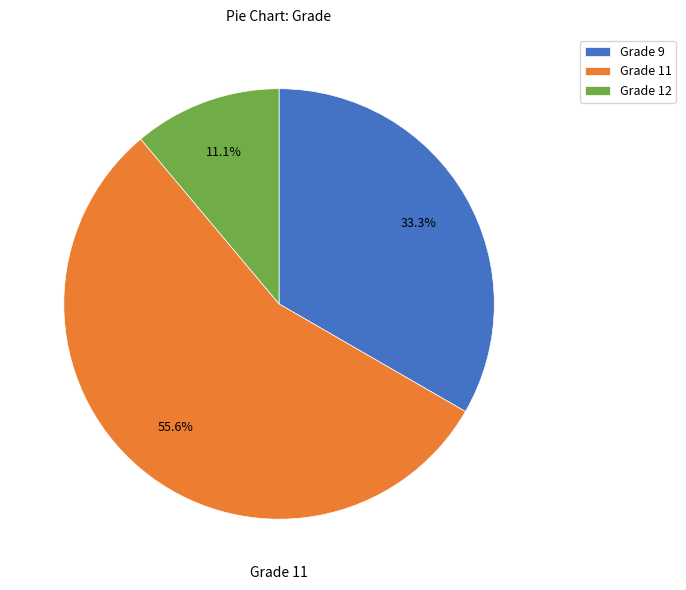

Rank the categories by value from highest to lowest.

Grade 11, Grade 9, Grade 12